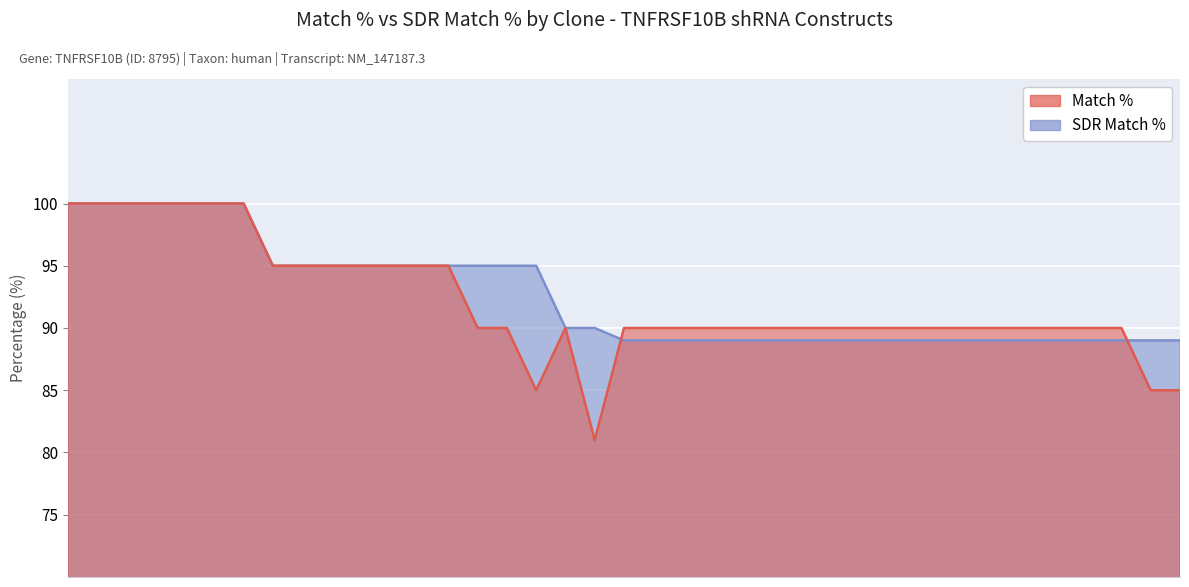

Where do Match % and SDR Match % first cross each other?

TRCN0000381735 and TRCN0000423221